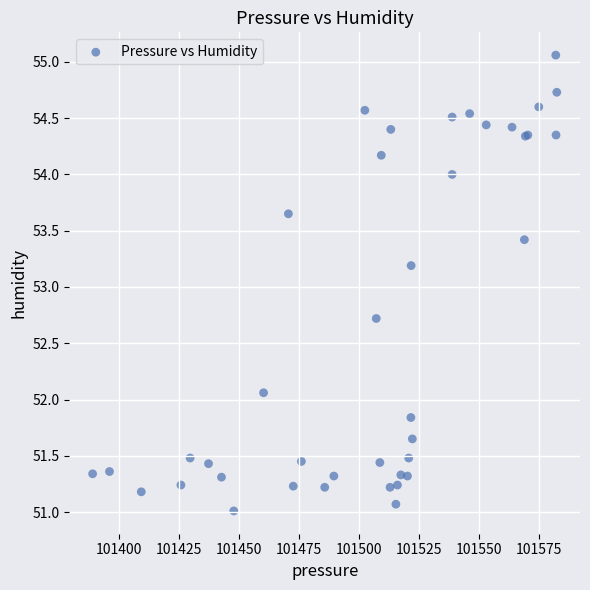

What Y value in the scatter plot is closest to 53?

53.2